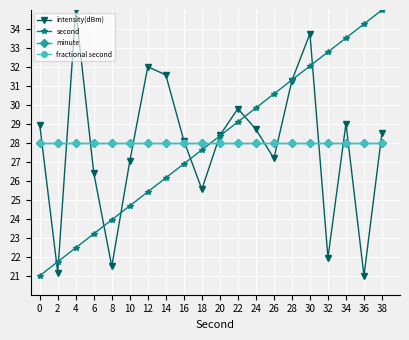

Rank the categories by minute value from lowest to highest.

0, 2, 4, 6, 8, 10, 12, 14, 16, 18, 20, 22, 24, 26, 28, 30, 32, 34, 36, 38